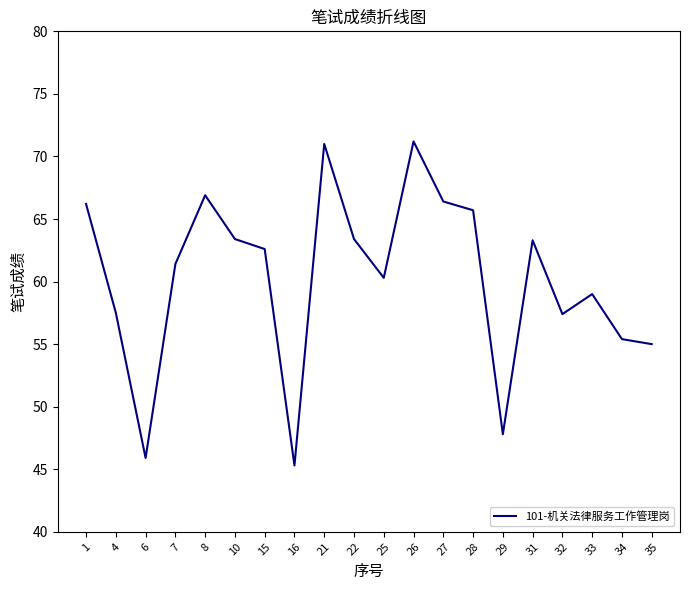

What is the difference between the maximum and second lowest values?

25.3